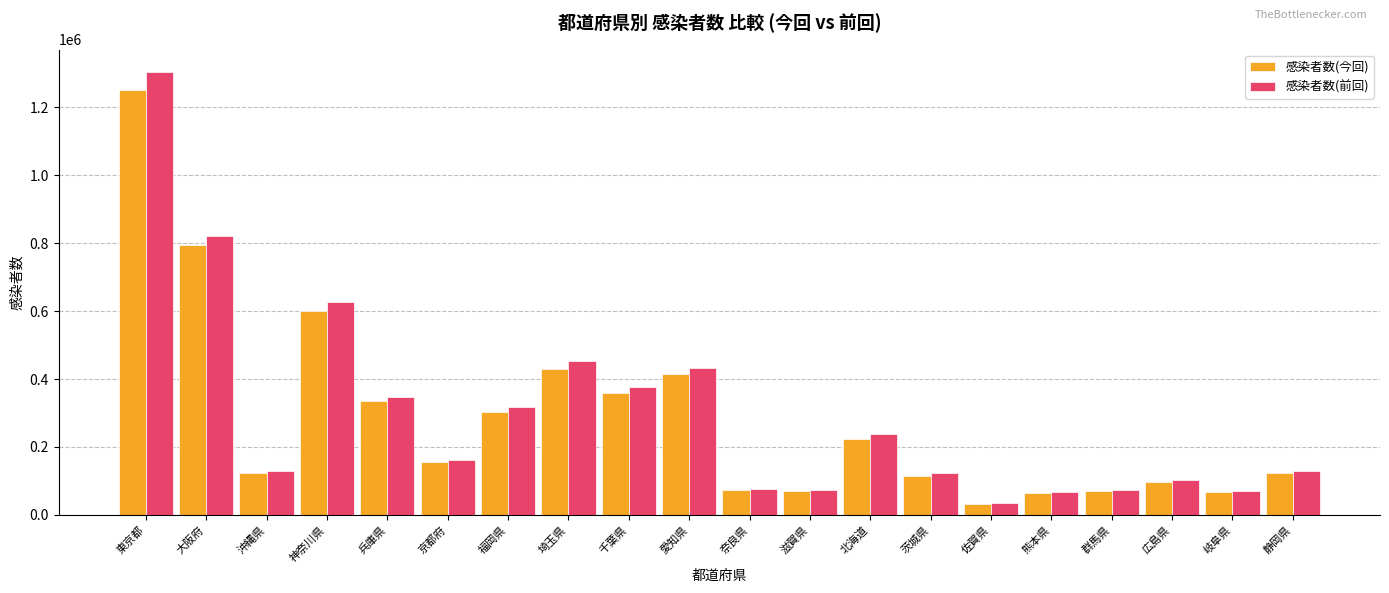

Which series changed the most between 沖縄県 and 愛知県?

感染者数(前回)